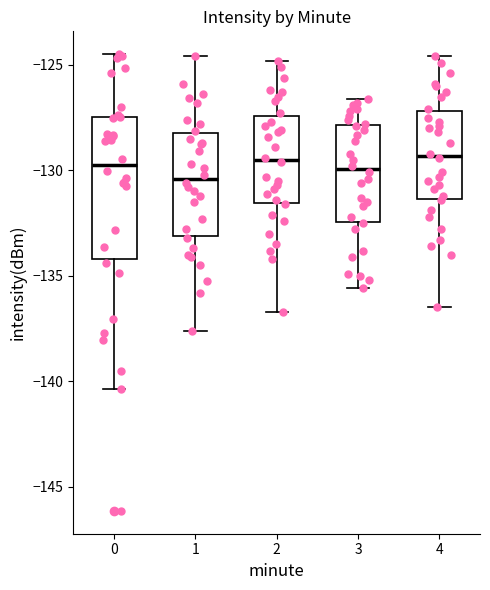

Reading left to right, read every box against the y-axis: the position of its median line, the range the box covers, and the ends of its whiskers. The values are not printed on the chart, so give them approximately, as read against the axis.

0: median -129.5, box -134.0 to -127.5, whiskers -140.5 to -124.5
1: median -130.5, box -133.0 to -128.0, whiskers -137.5 to -124.5
2: median -129.5, box -131.5 to -127.5, whiskers -136.5 to -125.0
3: median -130.0, box -132.5 to -128.0, whiskers -135.5 to -126.5
4: median -129.5, box -131.5 to -127.0, whiskers -136.5 to -124.5